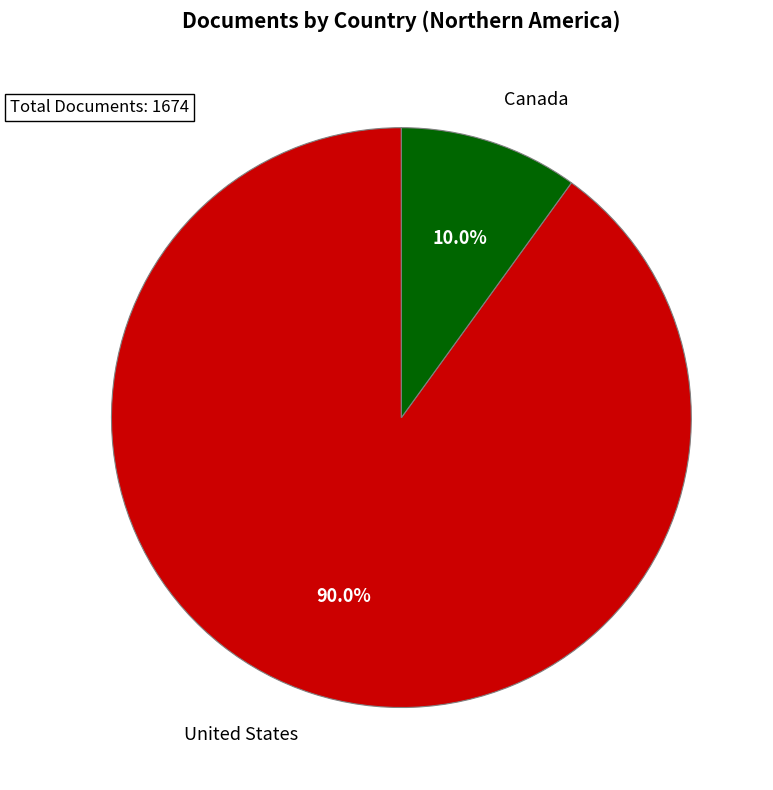

What percentage is NOT represented by Canada?

90.0%